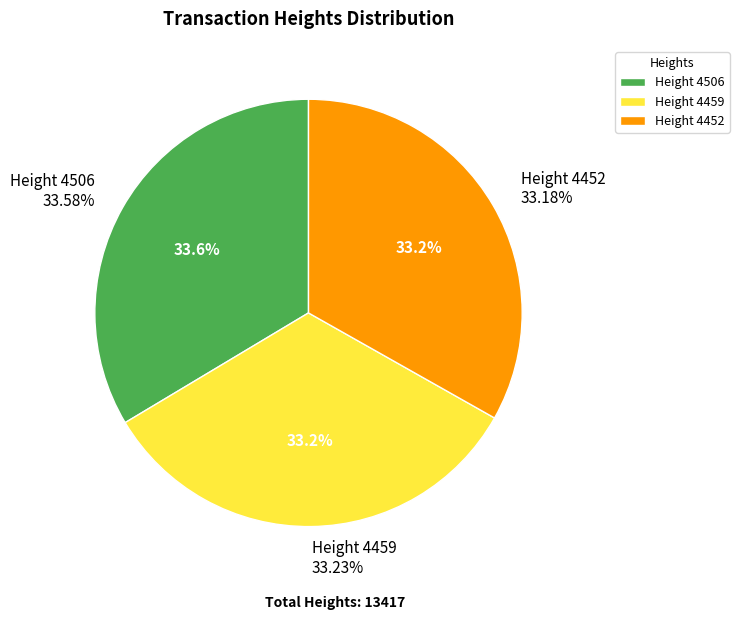

The 4459 slice represents 24% of the pie. True or false?

False